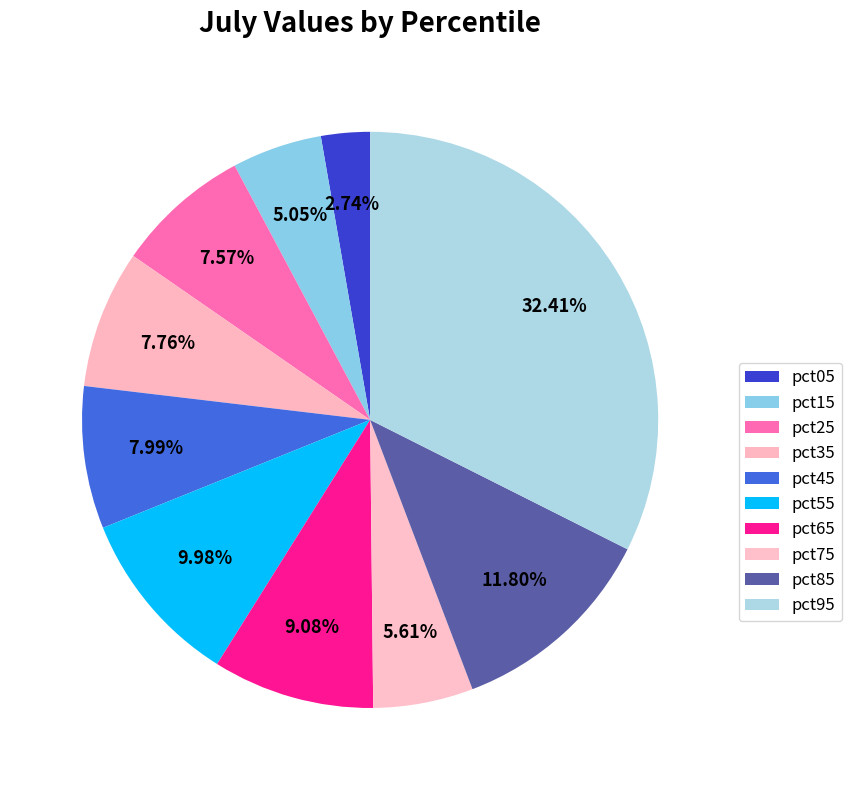

What percentage is the pct85 slice, to the nearest percent?

12%